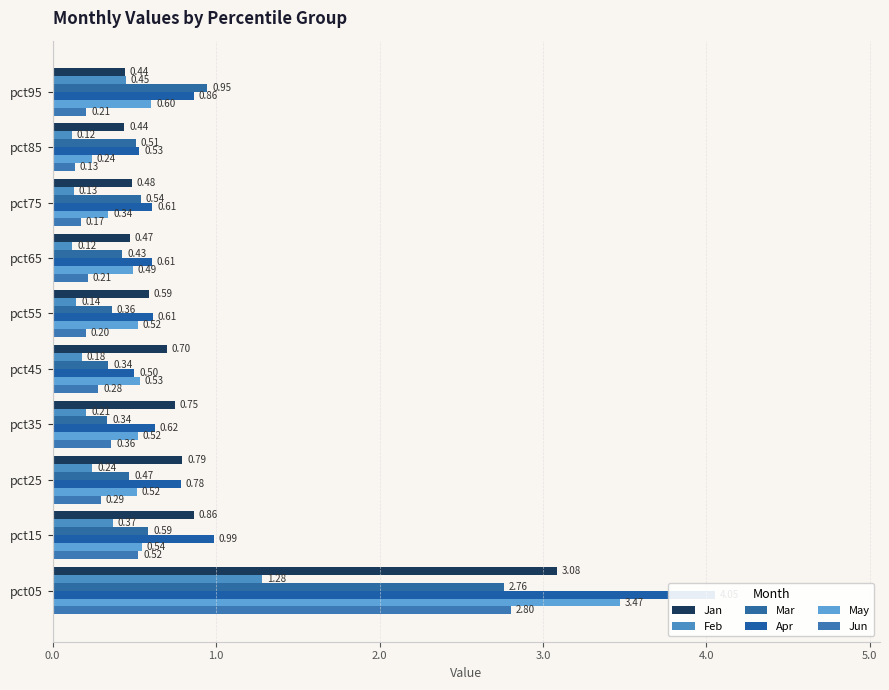

At how many categories does at least one series exceed 0?

10